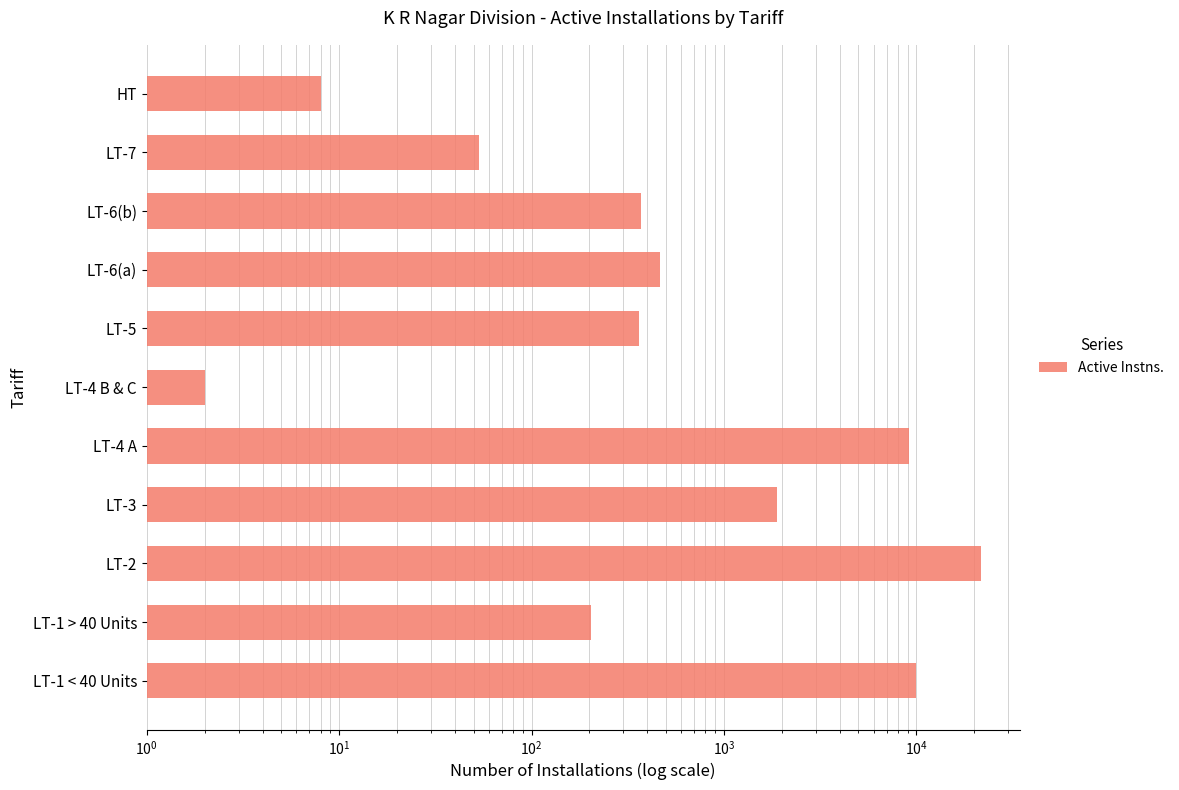

How many data points are above 372?

5